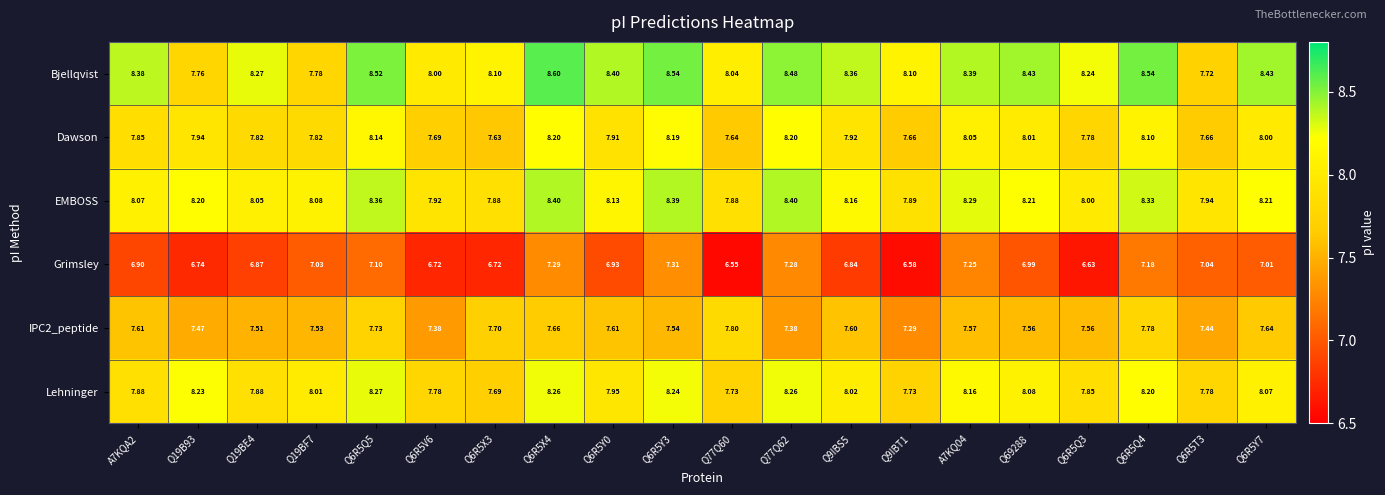

Which series has the largest range (max minus min)?

Bjellqvist